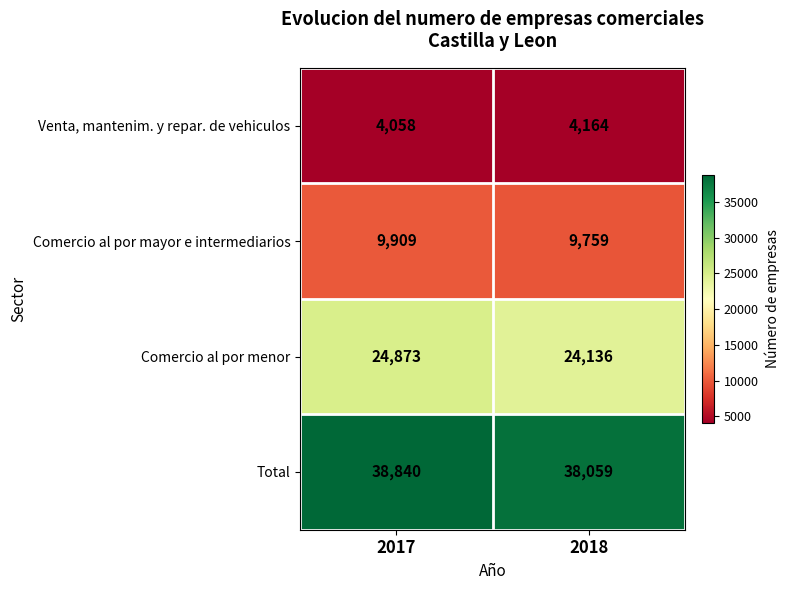

True or false: Venta, mantenim. y repar. de vehiculos has a value of 4058 at 2017.

True